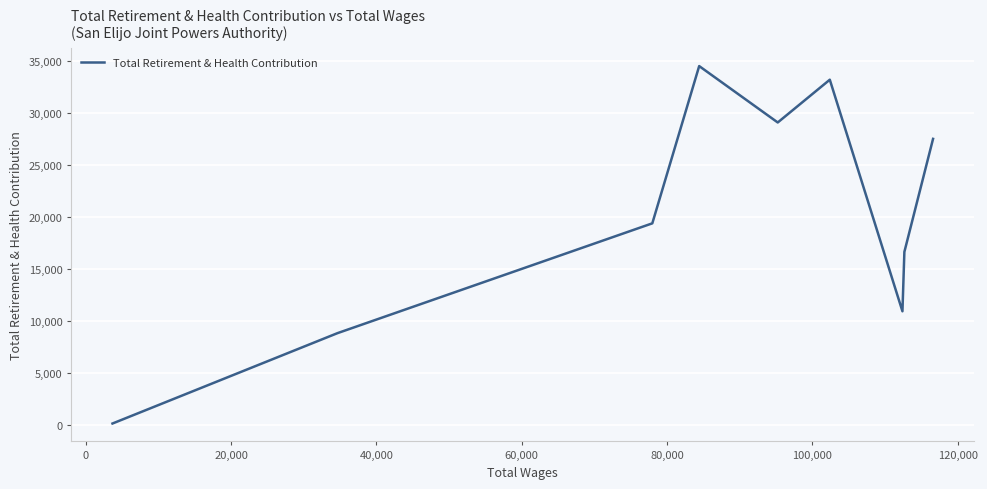

Reading left to right, what are all the values shown in this chart?

181	8848	19388	34477	29066	33170	10949	16649	27493